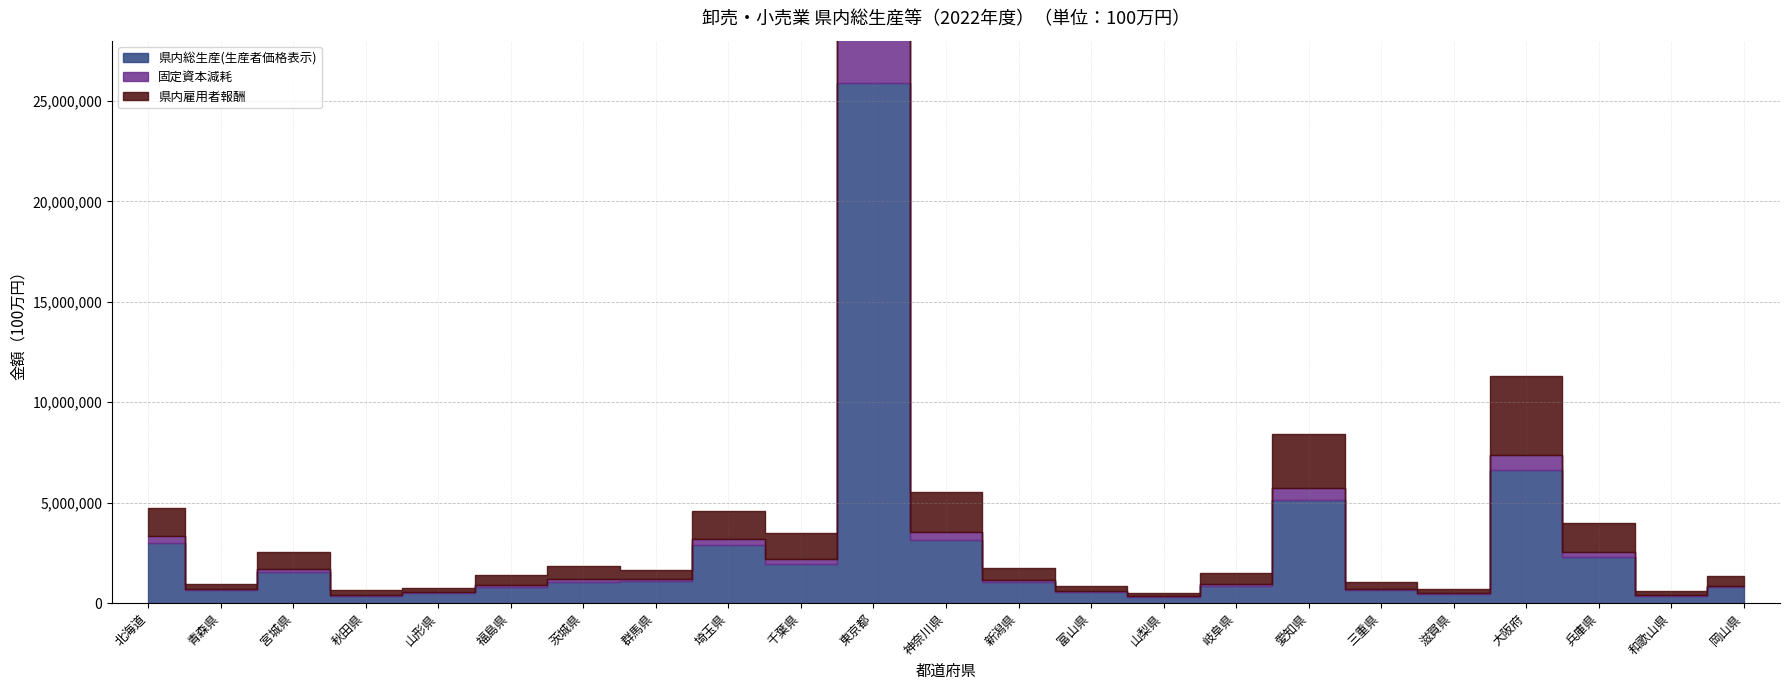

Which series has the widest spread of values?

県内総生産(生産者価格表示)